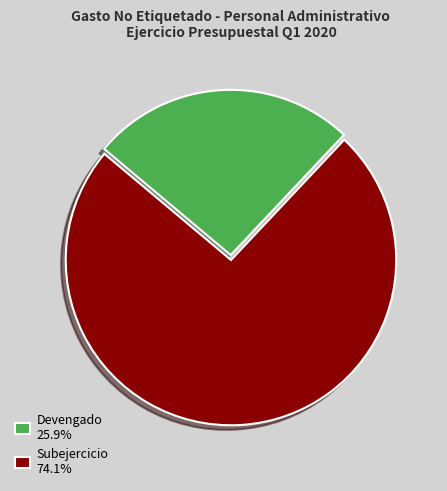

Approximately how many times larger is the value at Devengado 25.9% compared to Subejercicio 74.1%?

0.3